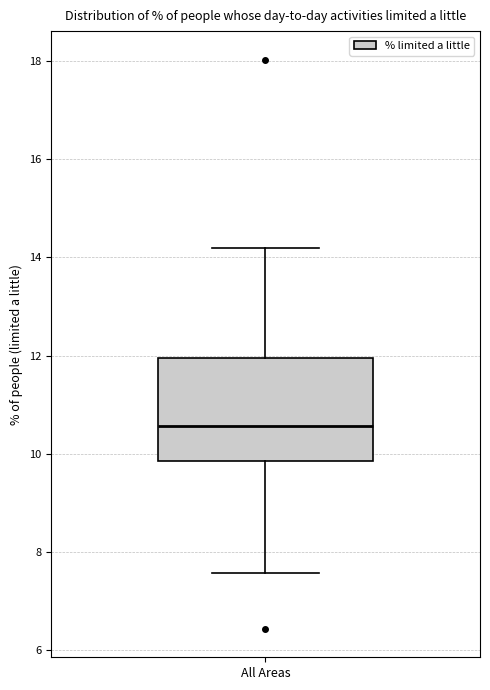

Where does the median line of the box for All Areas sit on the y-axis? The values are not printed on the chart, so give them approximately, as read against the axis.

10.6